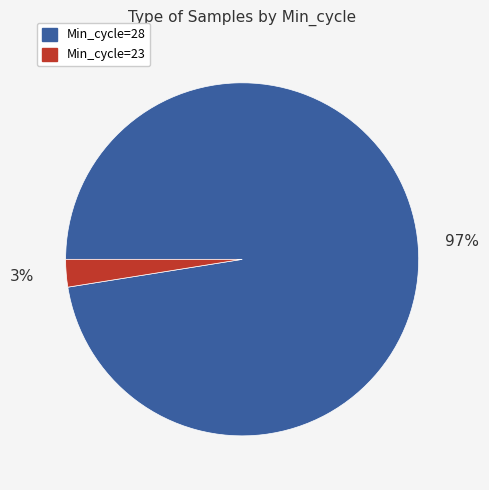

Is there any slice that represents more than half of the pie?

Yes